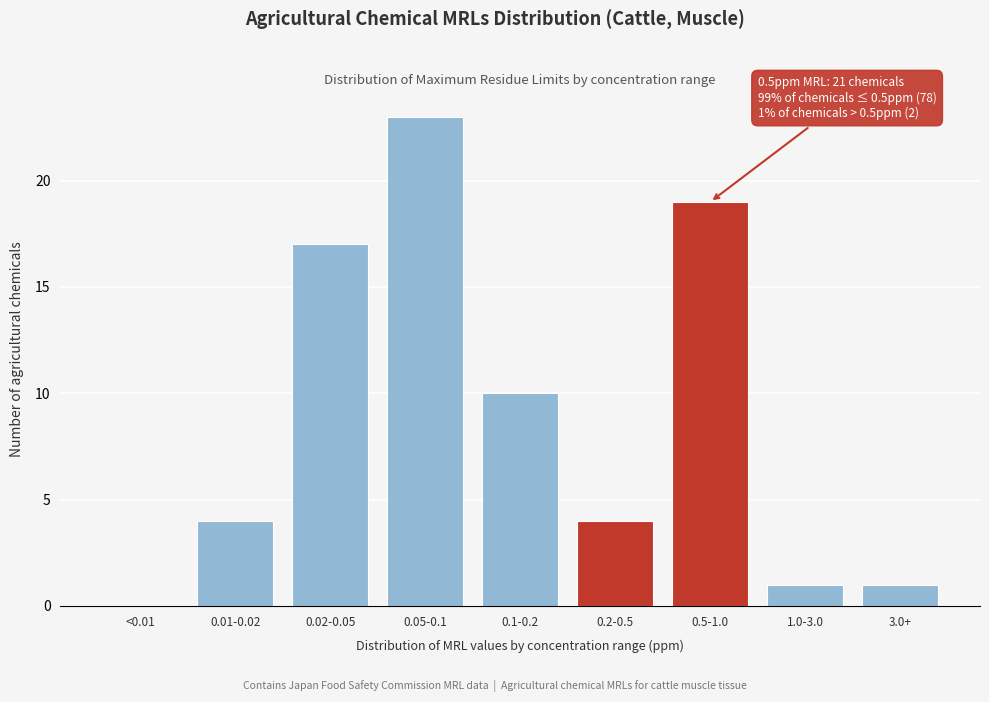

Reading left to right, list all the values displayed in this chart.

<0.01=0	0.01-0.02=4	0.02-0.05=17	0.05-0.1=23	0.1-0.2=10	0.2-0.5=4	0.5-1.0=19	1.0-3.0=1	3.0+=1